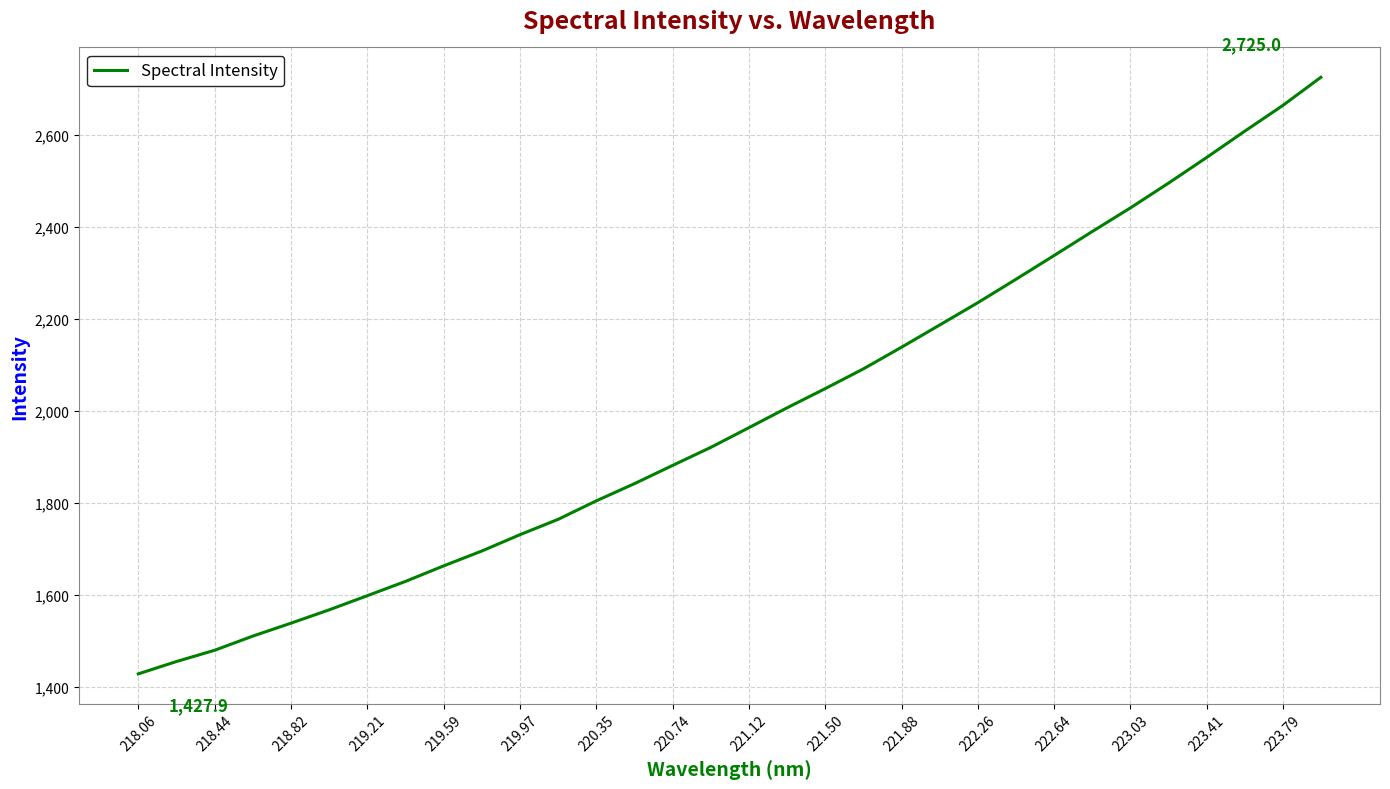

What is the sum of all values?

63669.4